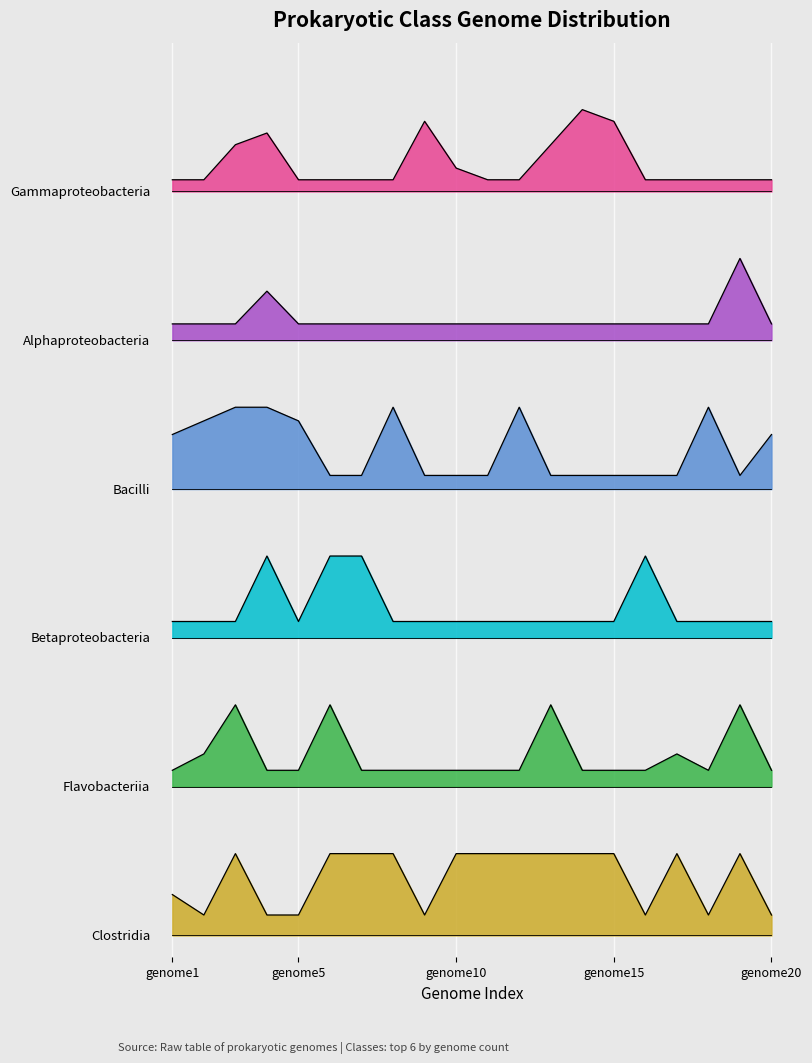

What is the highest value of the Clostridia series?

1.9